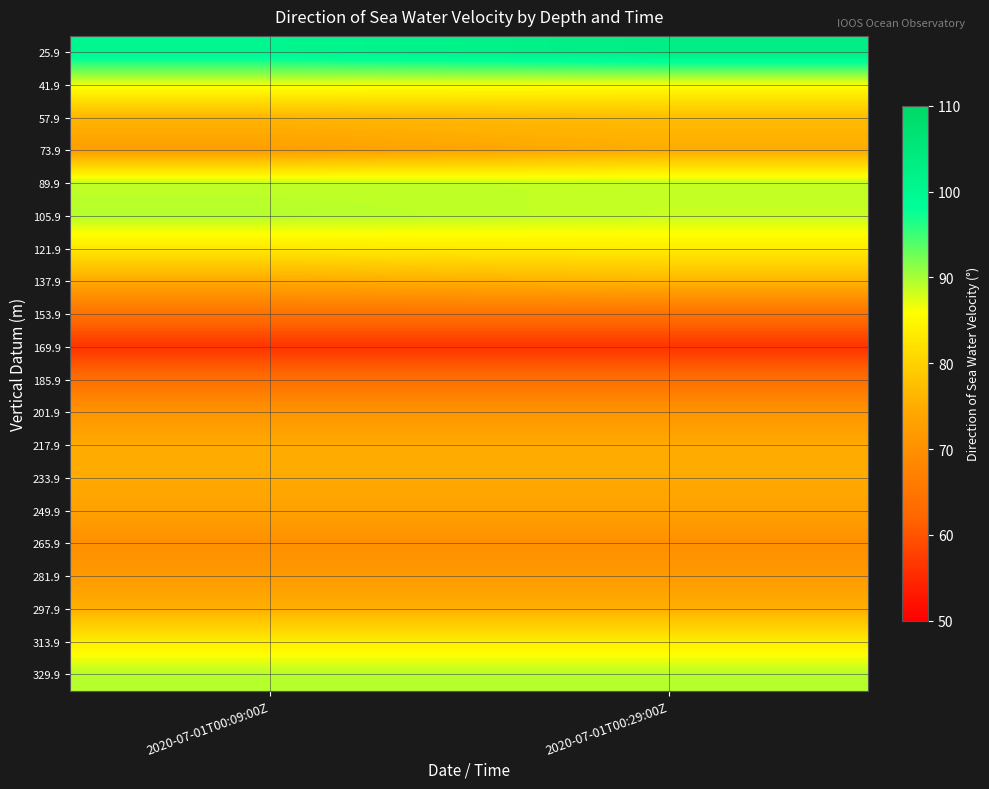

At how many categories does at least one series exceed 77?

2